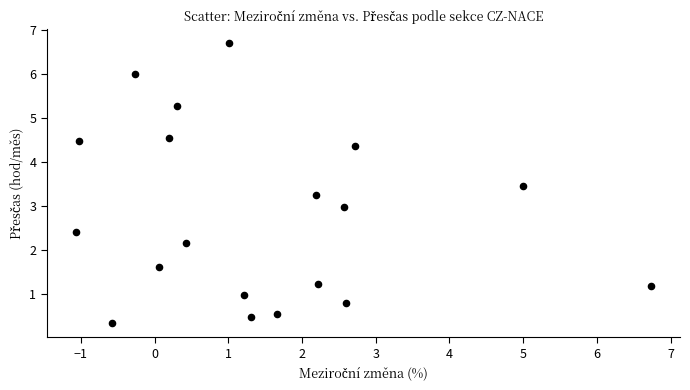

What is the range of X values (max minus min)?

7.8